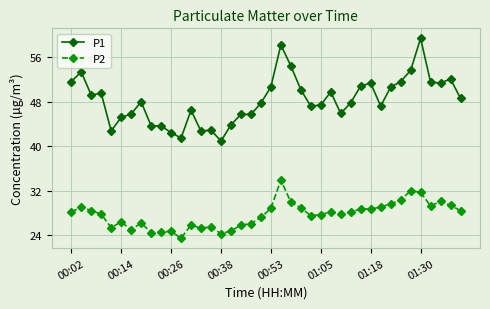

How many data points does each series have?

40